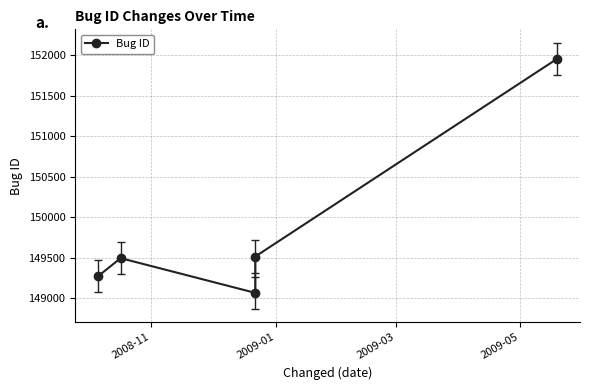

Reading left to right, extract all data points from this chart.

149272	149494	149065	149514	151958